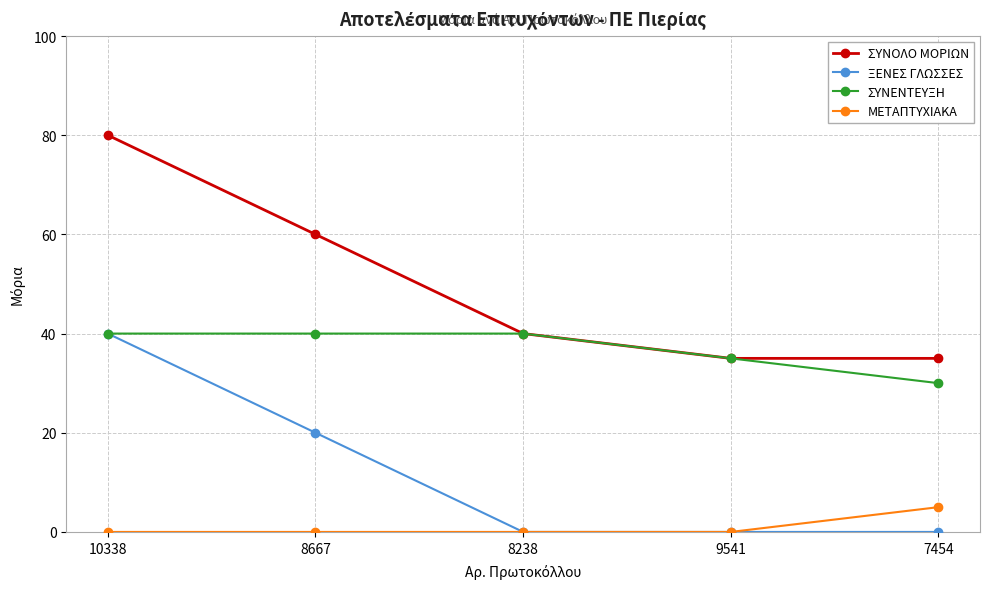

How many series are shown in this chart?

4